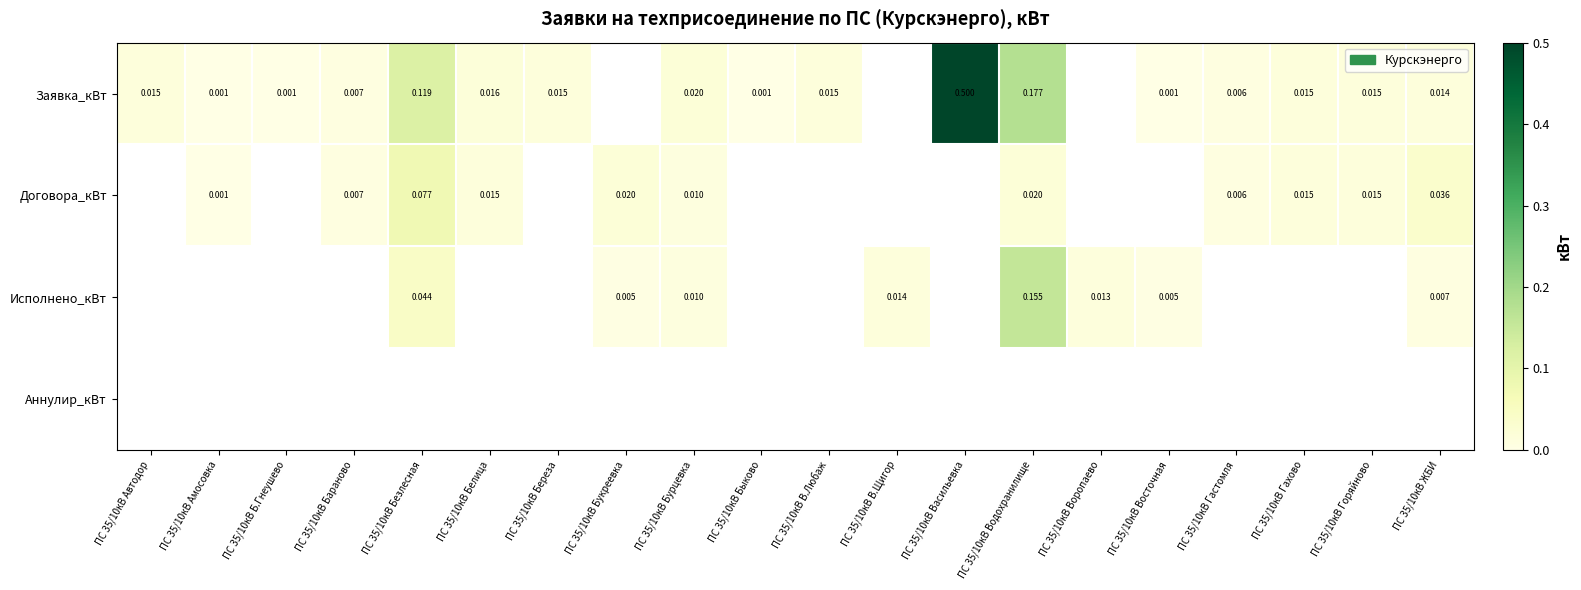

The Заявка_кВт series shows 0.0 at ПС 35/10кВ ЖБИ. True or false?

True